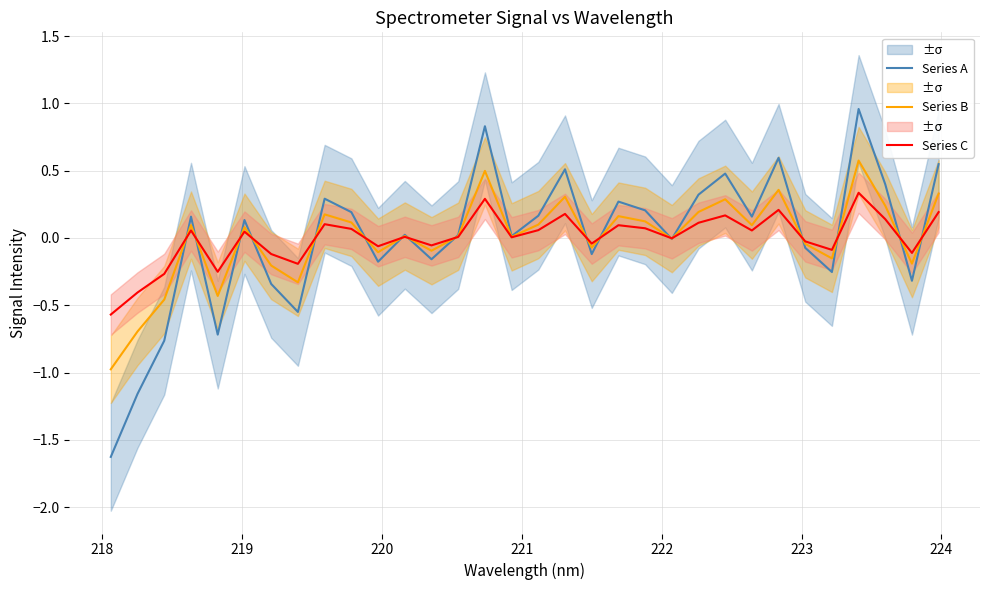

What are all the series names shown in the legend?

Series A, Series B, Series C